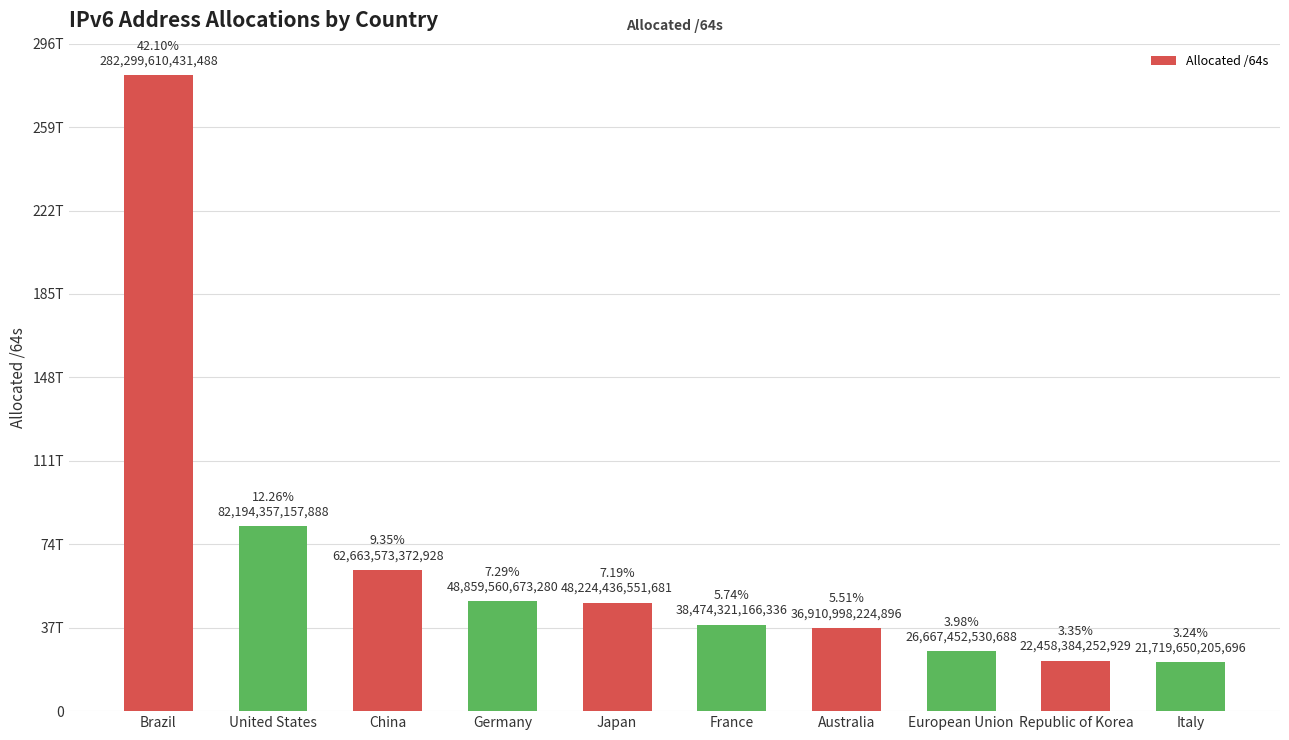

What is the difference between the maximum and minimum values?

260579960225792